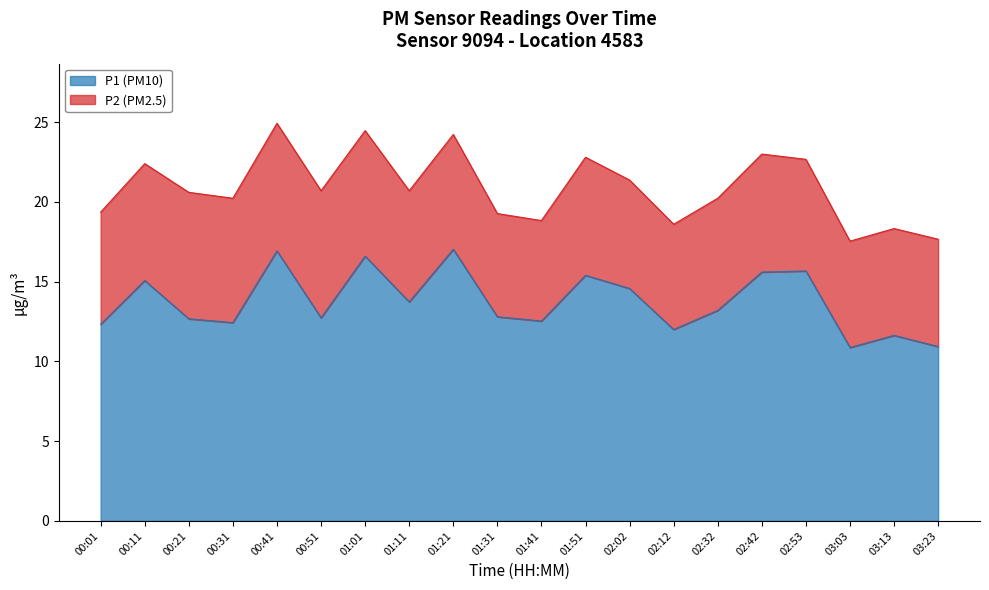

The P1 (PM10) series shows 12.0 at 02:12. True or false?

True